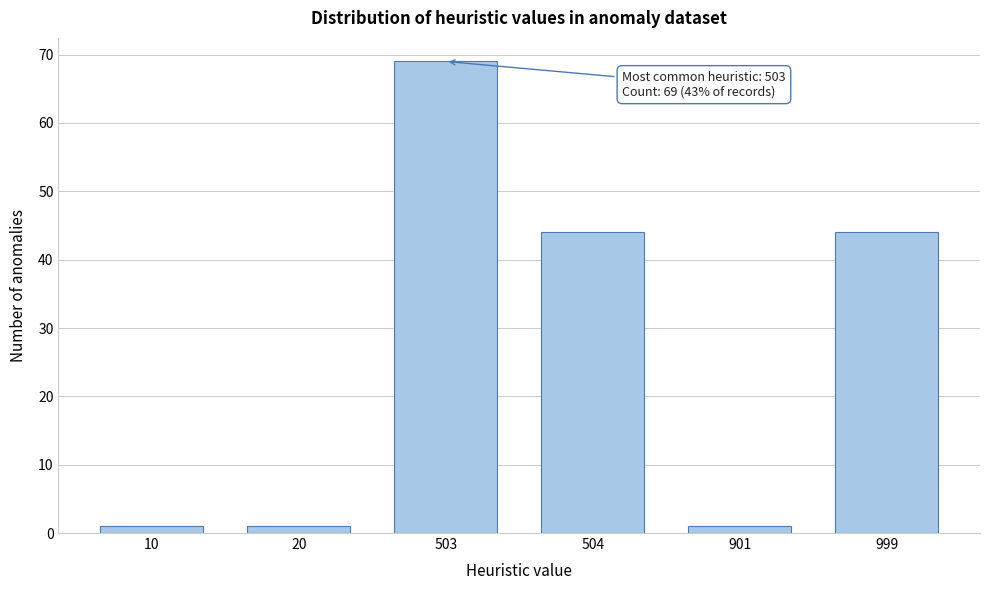

Reading left to right, list all the values displayed in this chart.

10=1	20=1	503=69	504=44	901=1	999=44